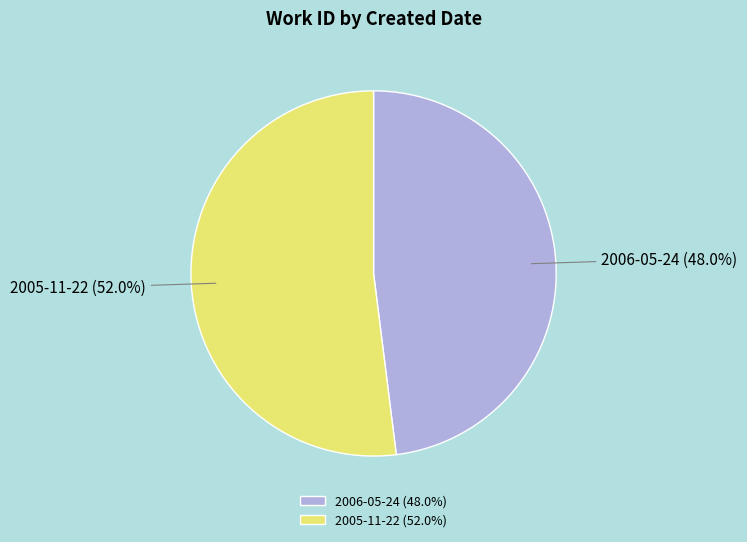

What percentage is the 2005-11-22 slice, to the nearest percent?

52%